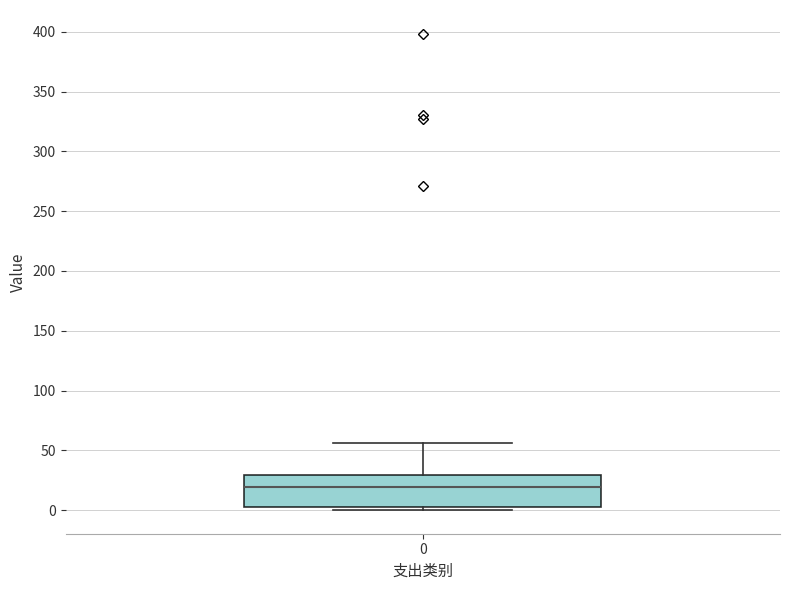

Where is the upper edge of the box at x = 0 on the y-axis? The values are not printed on the chart, so give them approximately, as read against the axis.

30